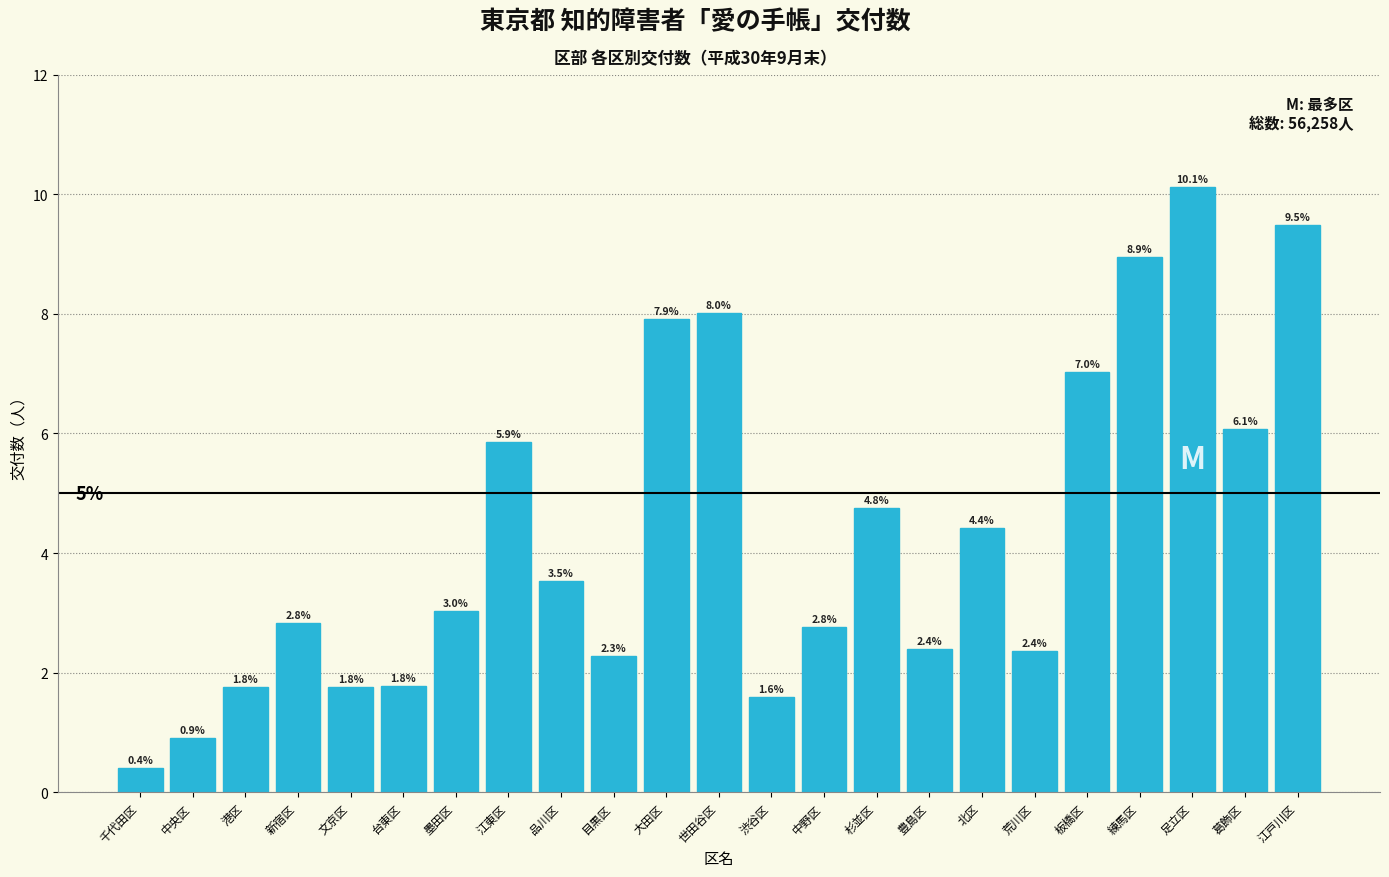

Reading right to left, extract all data points from this chart.

9.5	6.1	10.1	8.9	7.0	2.4	4.4	2.4	4.8	2.8	1.6	8.0	7.9	2.3	3.5	5.9	3.0	1.8	1.8	2.8	1.8	0.9	0.4